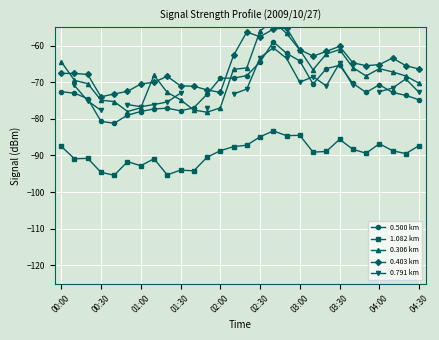

What is the highest value of the 0.403 km series?

-55.2